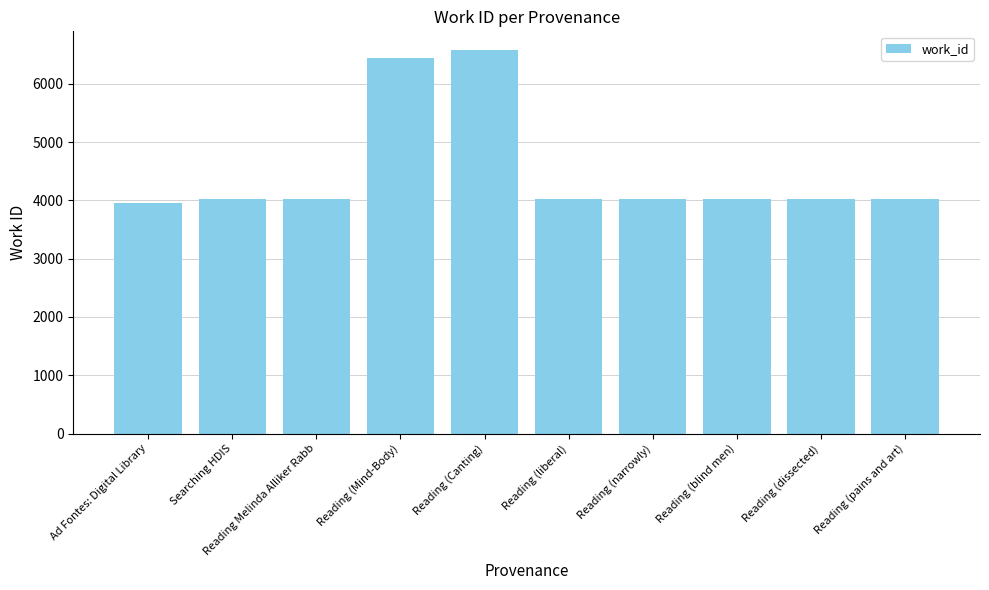

What is the value of the 1st bar from the left?

3953